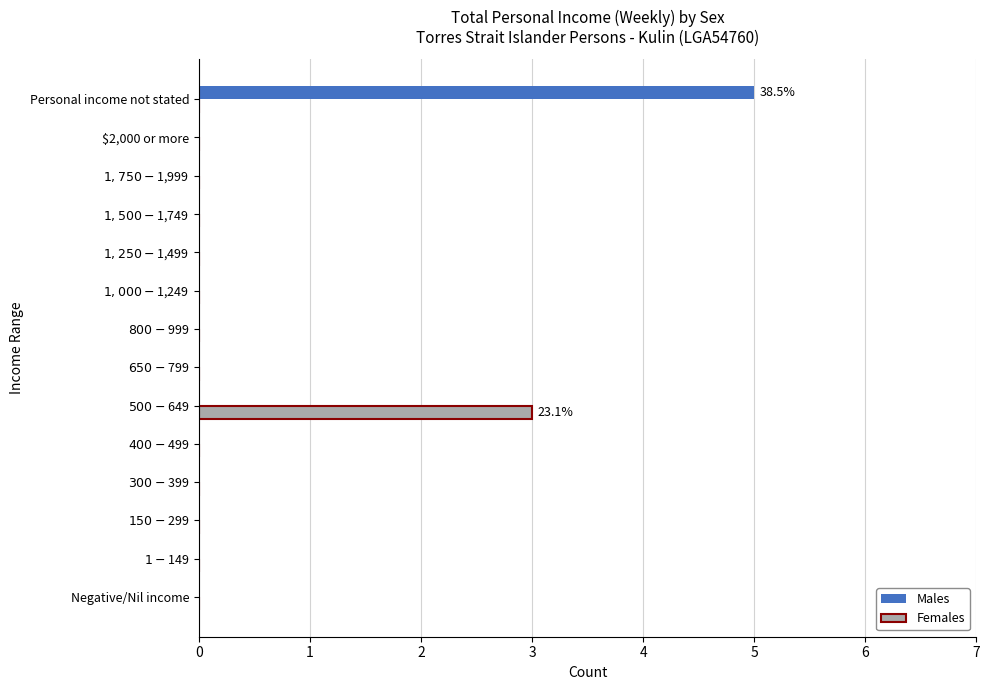

What is the sum of all Males values?

5